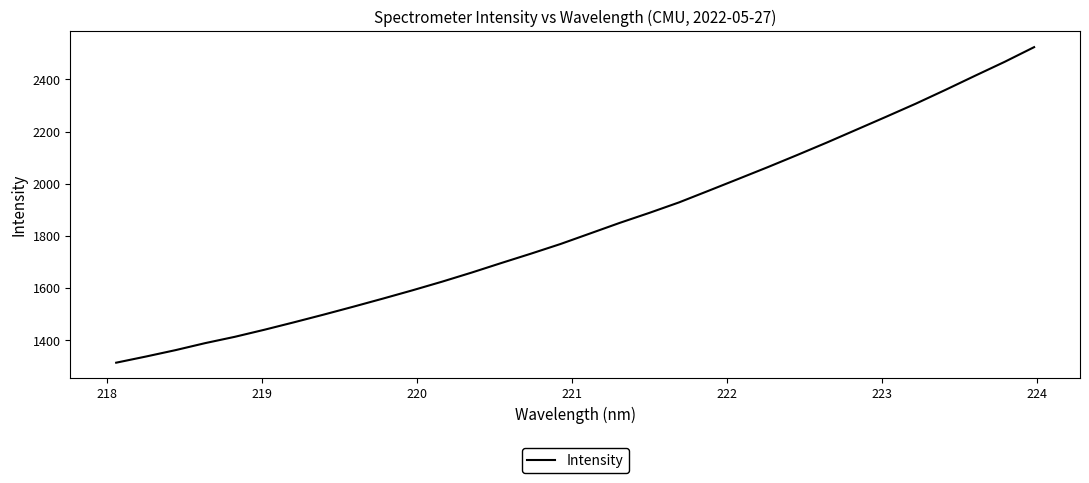

What is the maximum value shown in the chart?

2523.8